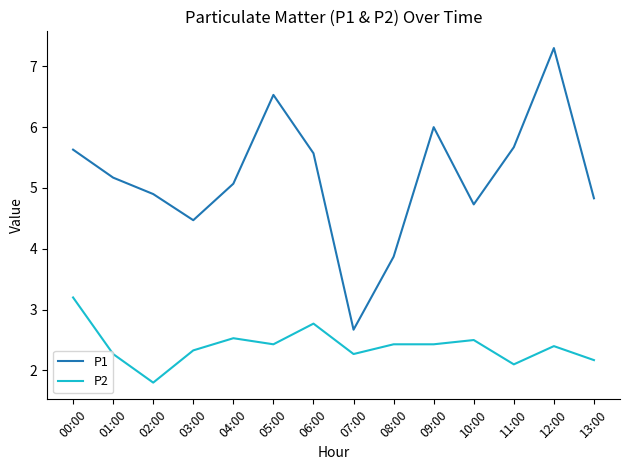

Does the chart have visible grid lines?

No